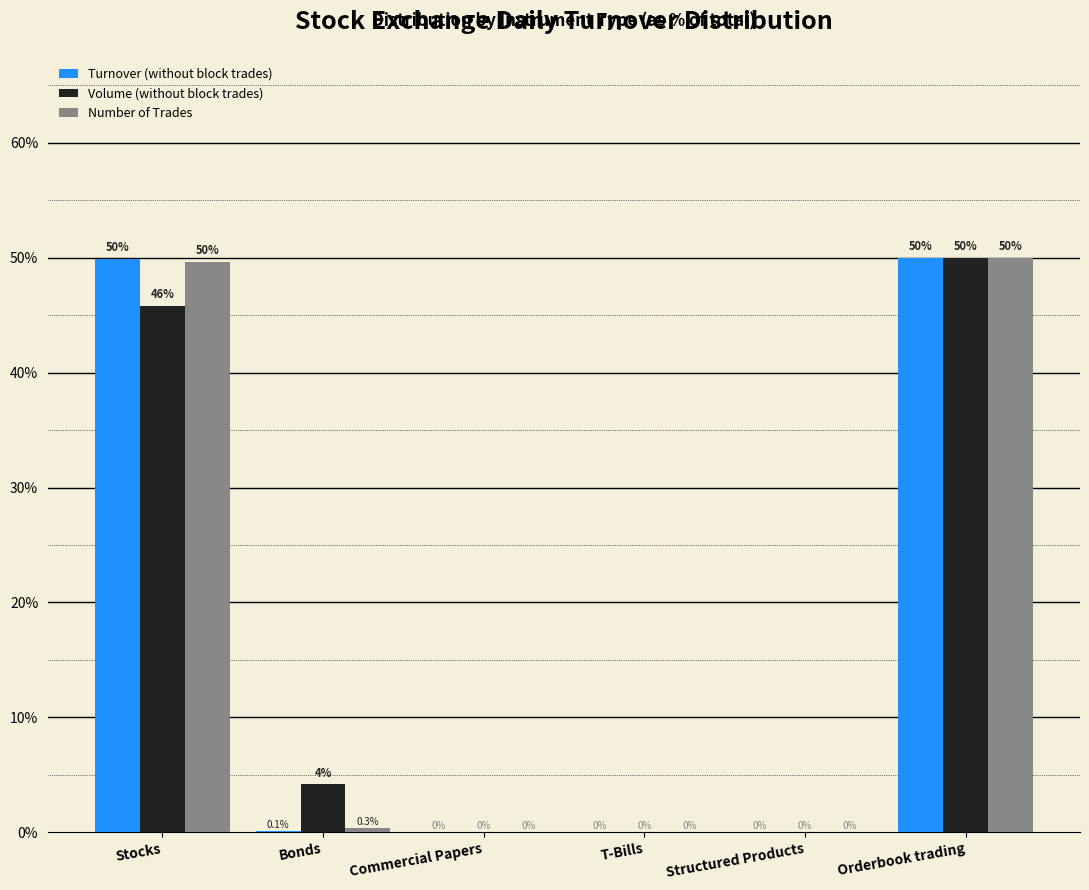

At which category is the sum across all series the highest?

Orderbook trading